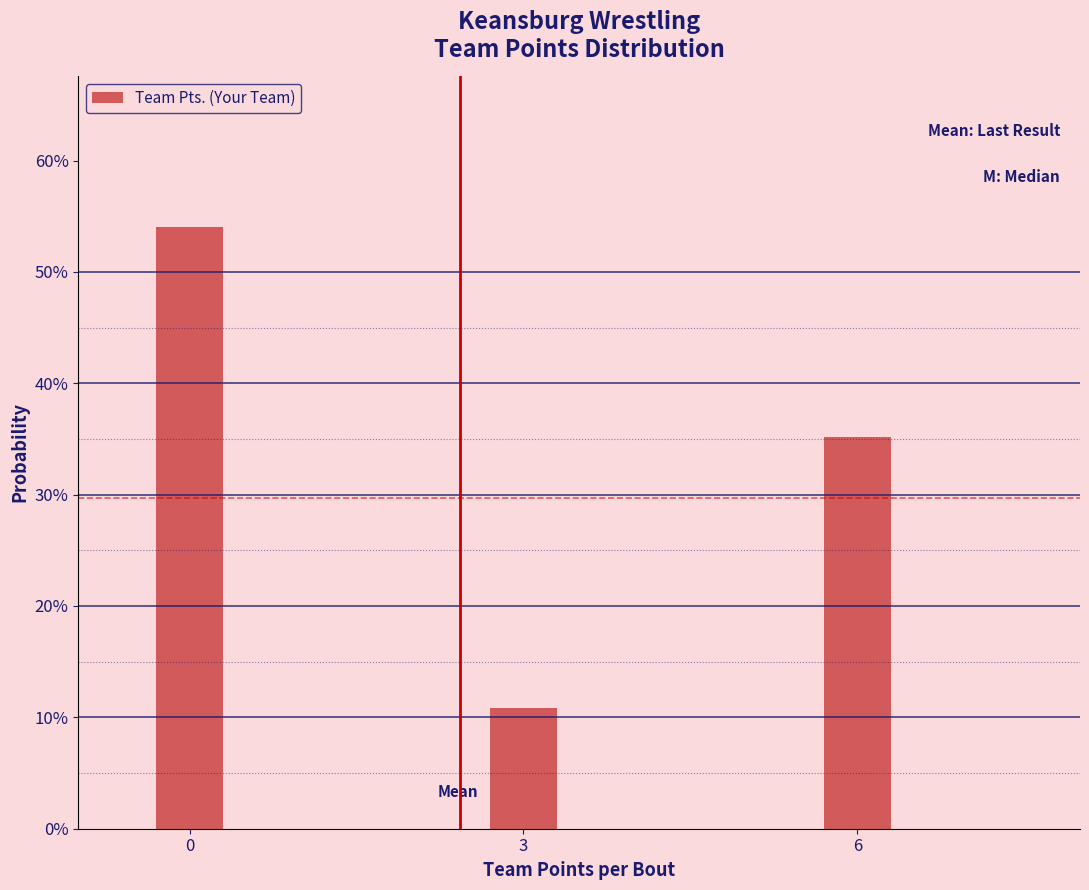

Are the bars horizontal?

No